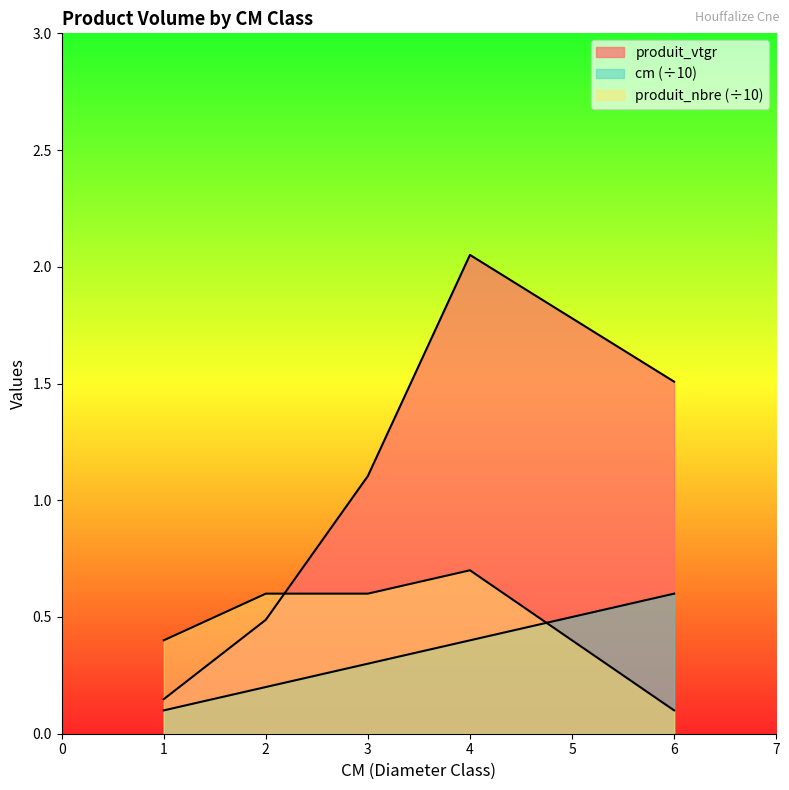

Where is produit_vtgr nearest to the value 1?

3